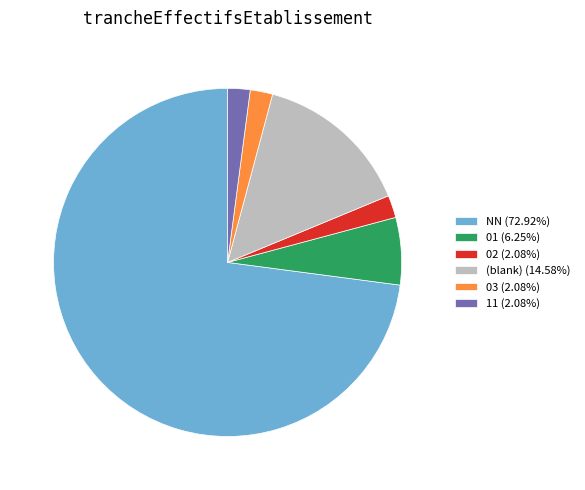

Count the number of slices in the pie.

6